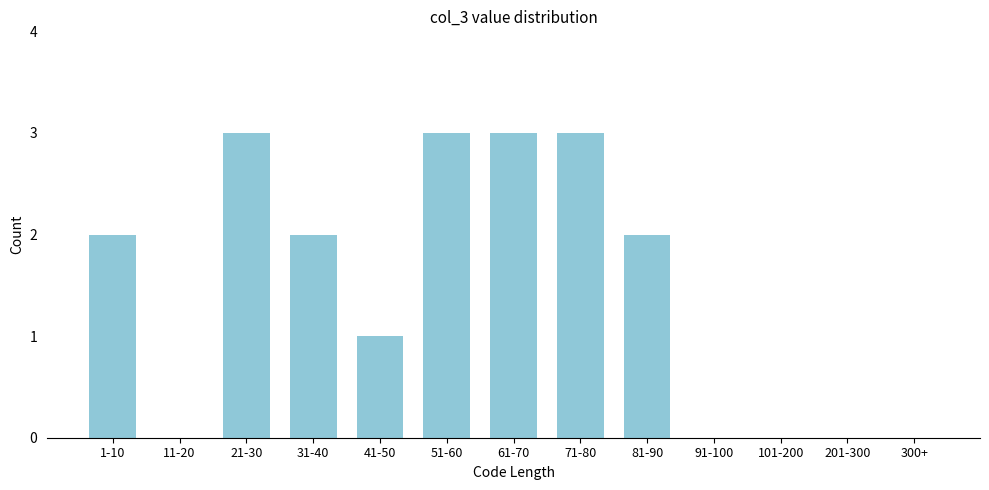

Reading right to left, transcribe all the data shown in this chart.

300+=0	201-300=0	101-200=0	91-100=0	81-90=2	71-80=3	61-70=3	51-60=3	41-50=1	31-40=2	21-30=3	11-20=0	1-10=2